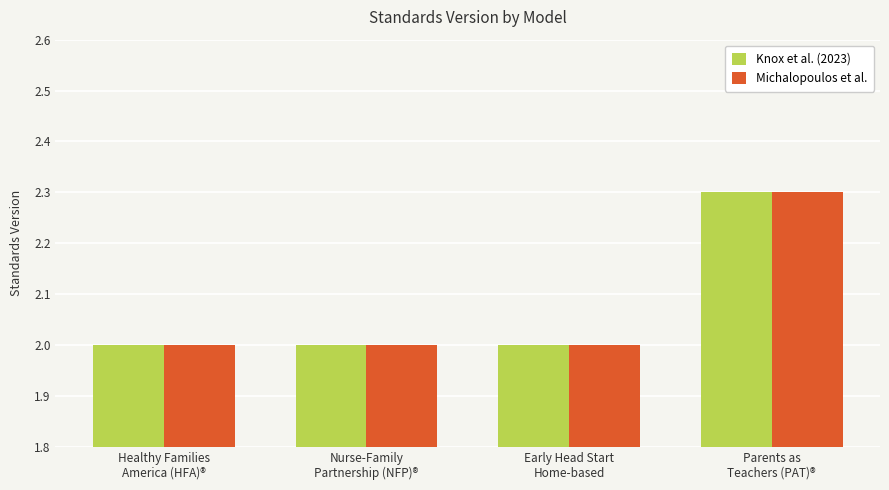

What is the difference between the maximum and second lowest values in the Knox et al. (2023) series?

0.3